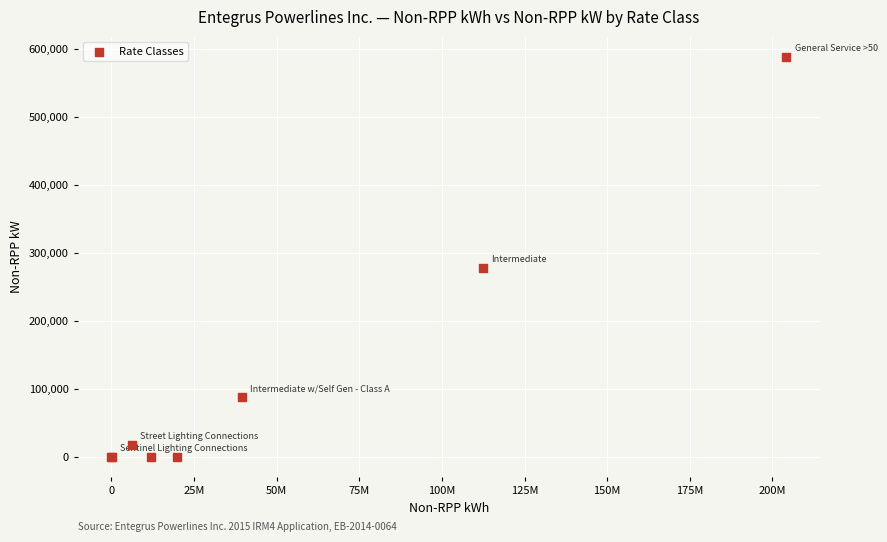

What Y value in the scatter plot is closest to 293997?

278345